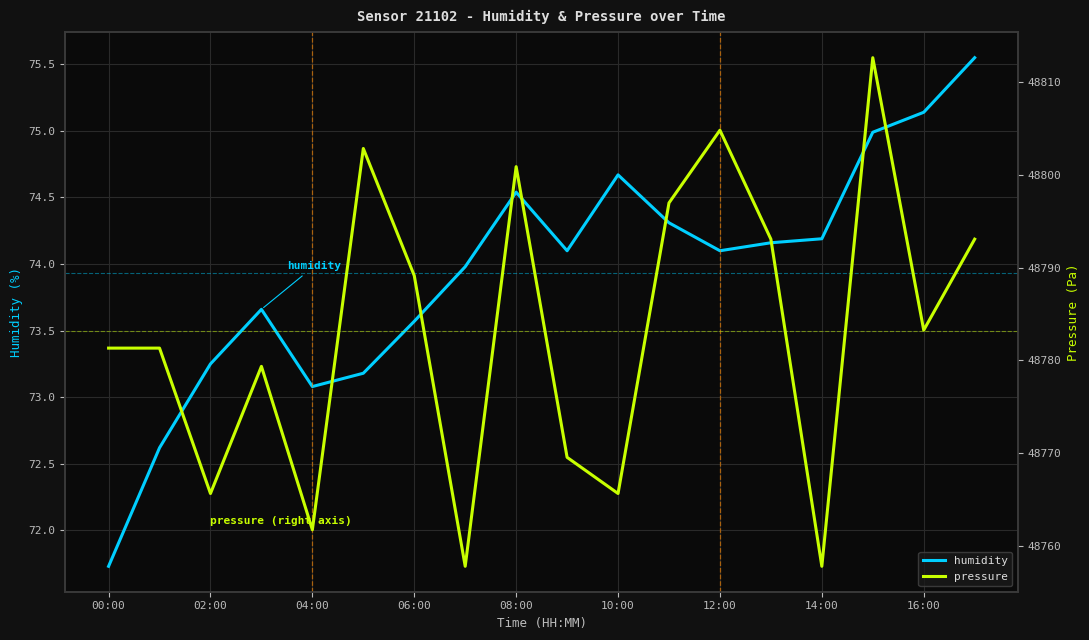

Is it true that humidity equals 74.2 at 14:00?

True